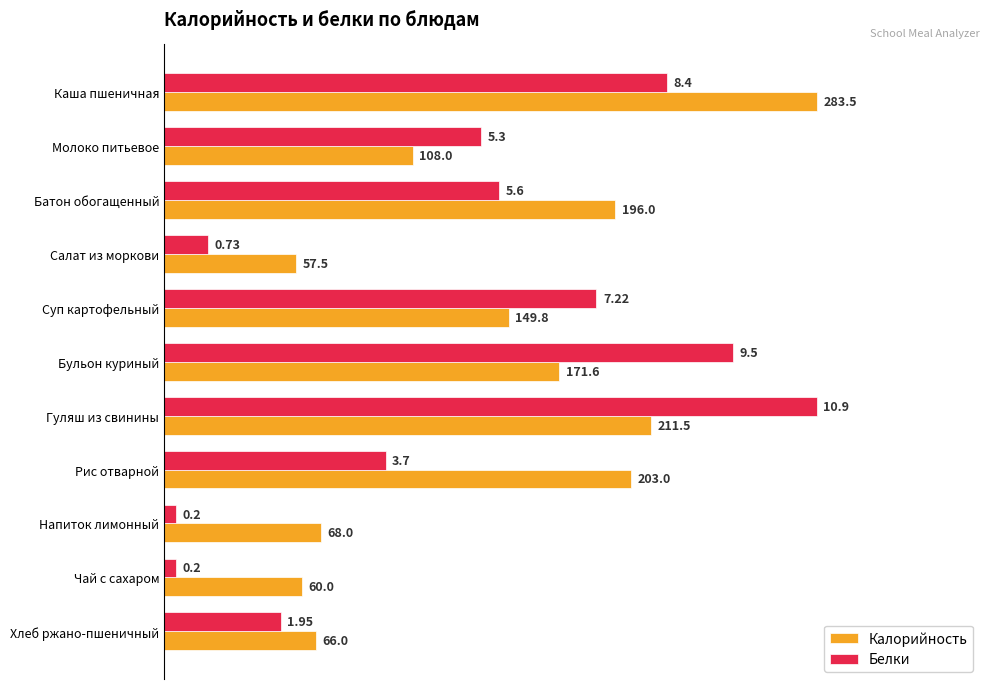

What is the label of the 3rd bar from the right?

Напиток лимонный